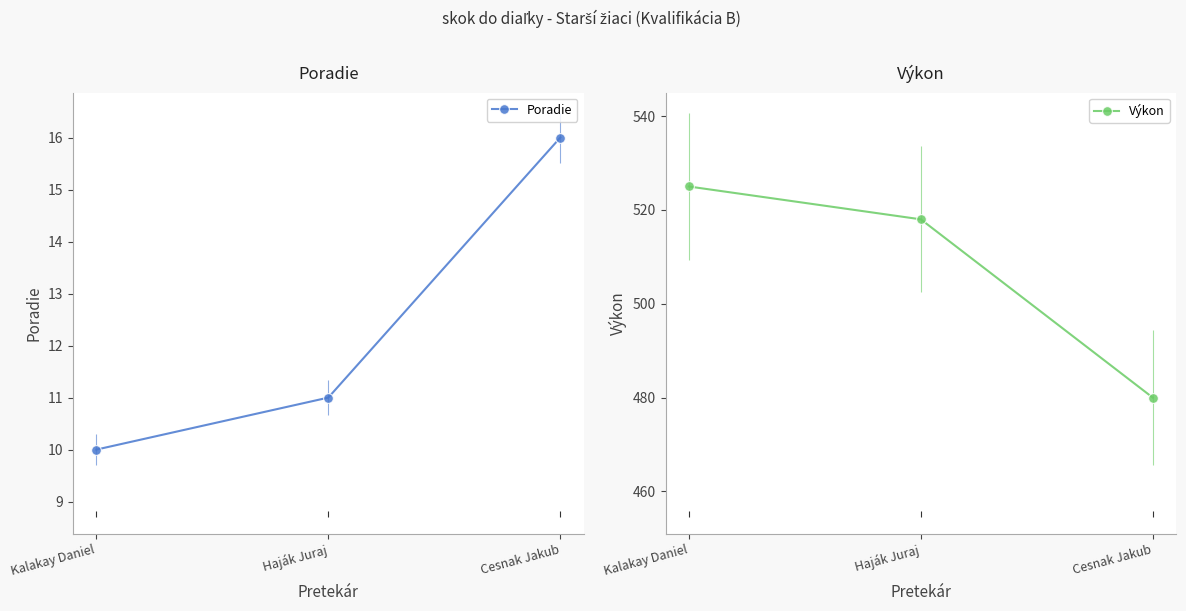

What is the sum of the Poradie values at Haják Juraj and Cesnak Jakub?

27